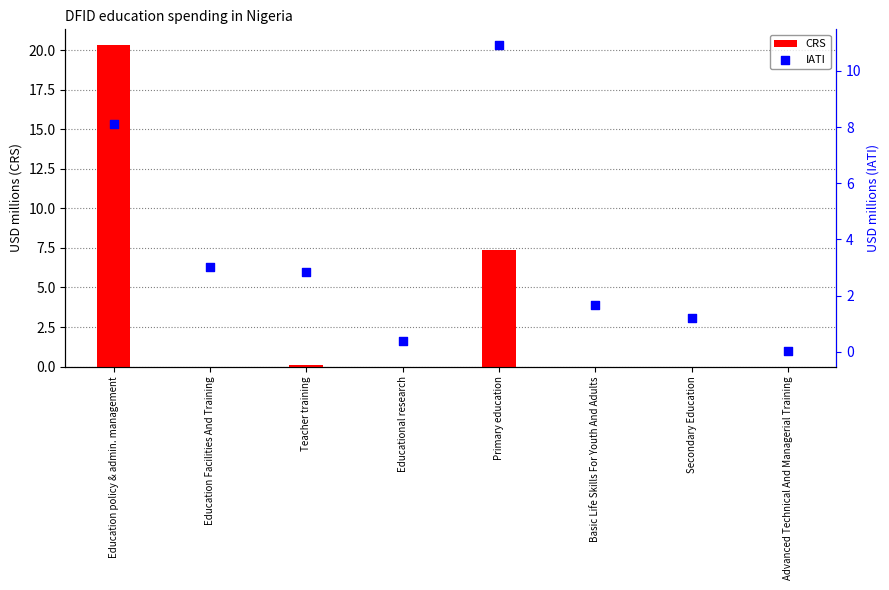

What are all the series names shown in the legend?

CRS, IATI